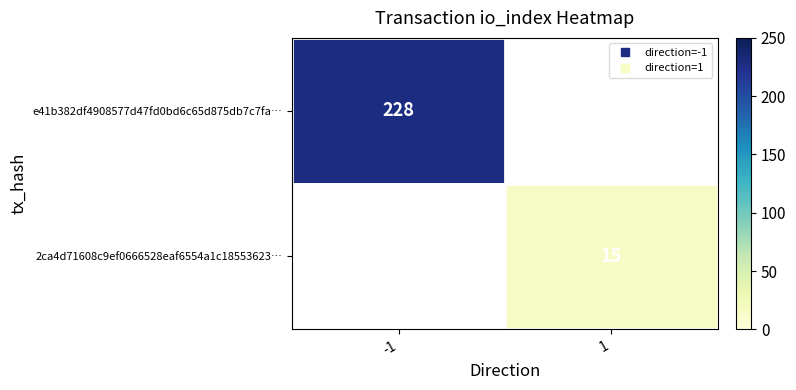

Is it true that 2ca4d71608c9ef0666528eaf6554a1c18553623… equals 15.0 at 1?

True